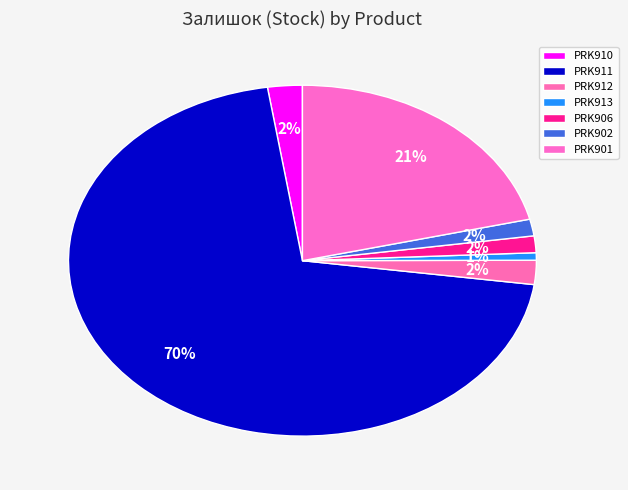

To the nearest percent, what is the average slice percentage?

14%